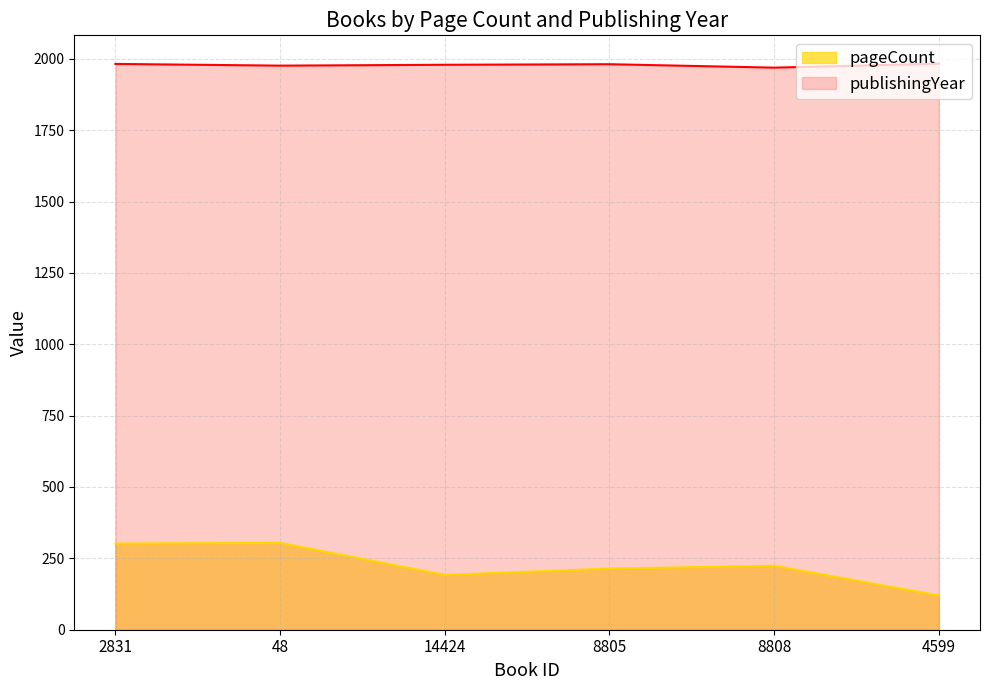

Reading left to right, extract all data points from this chart.

pageCount: 2831=302	48=304	14424=192	8805=214	8808=224	4599=120
publishingYear: 2831=1982	48=1976	14424=1979	8805=1981	8808=1969	4599=1983